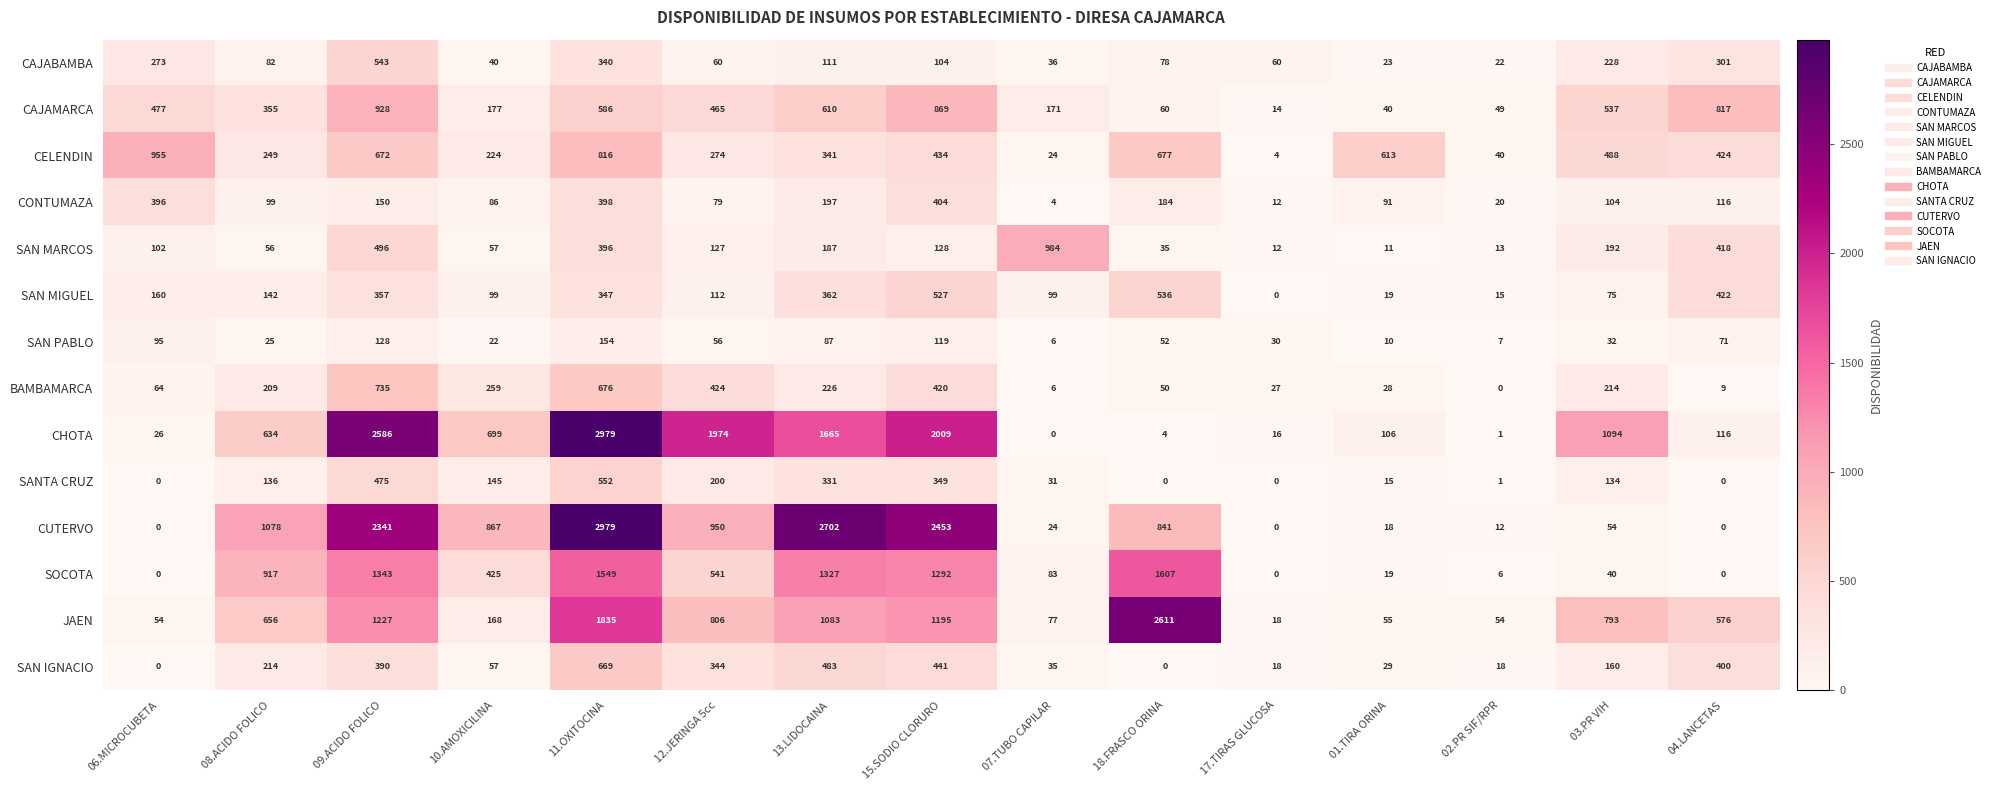

Between 09.ACIDO FOLICO and 03.PR VIH, which series saw the biggest shift?

CUTERVO